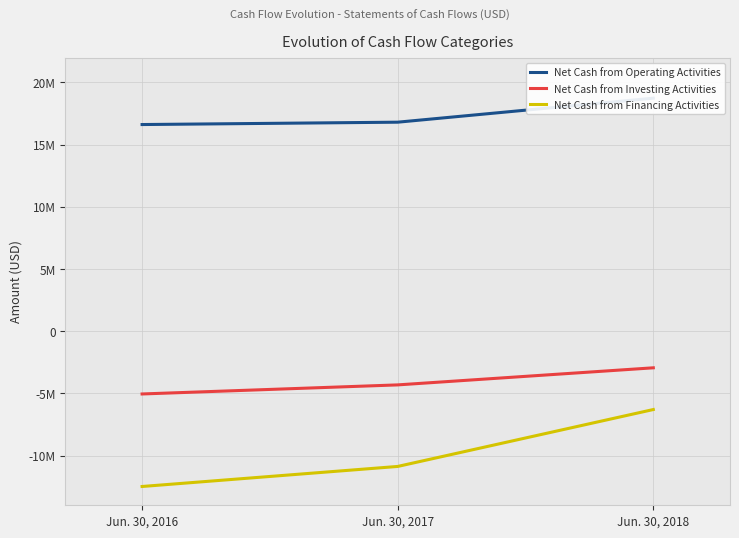

Which series has the largest range (max minus min)?

Net Cash from Financing Activities